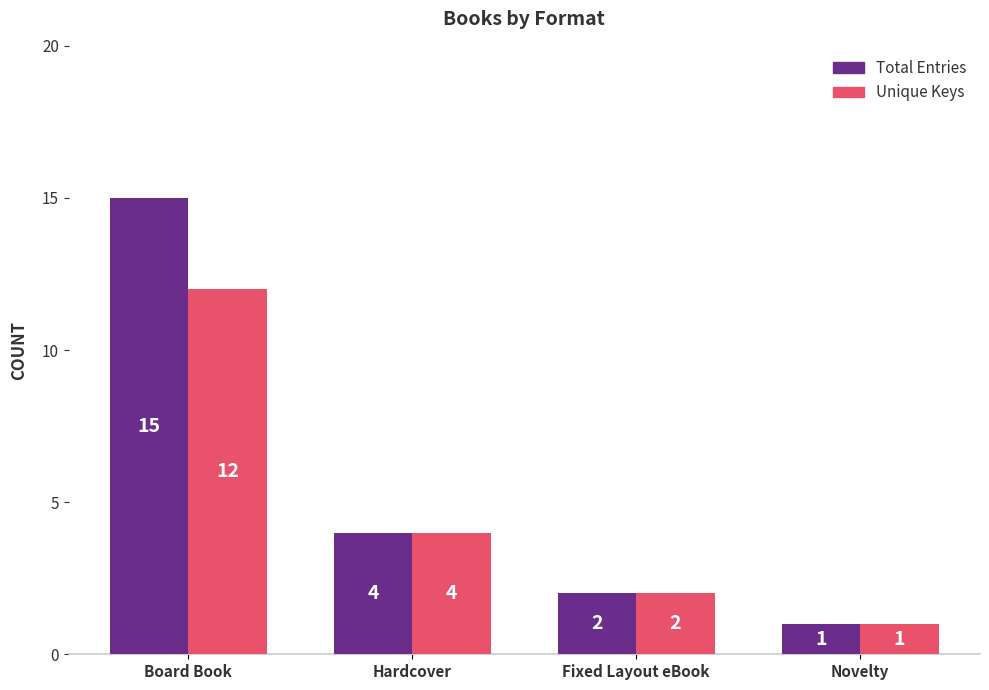

Is it true that Total Entries equals 2 at Fixed Layout eBook?

True